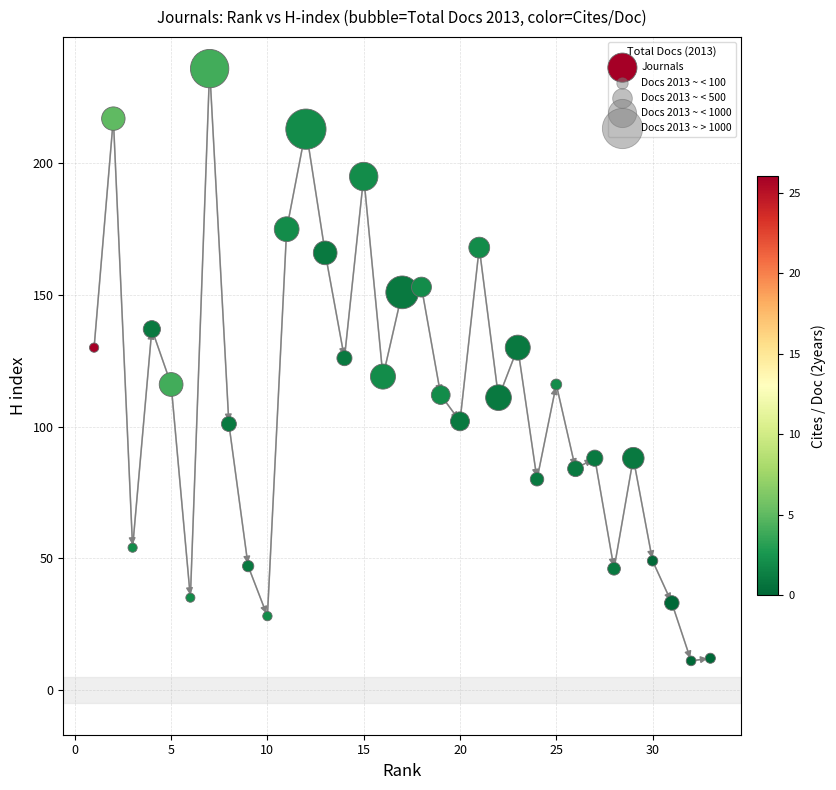

What is the range of X values (max minus min)?

32